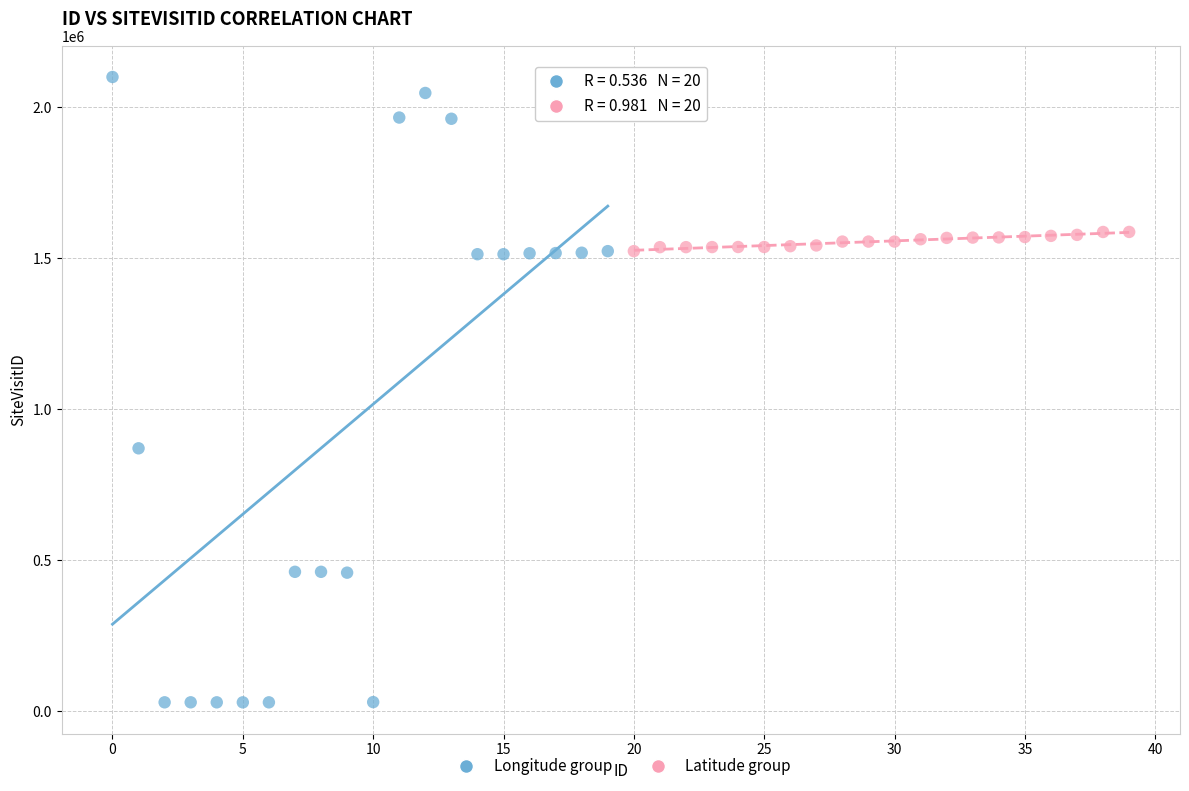

What are all the series names shown in the legend?

Longitude group, Latitude group